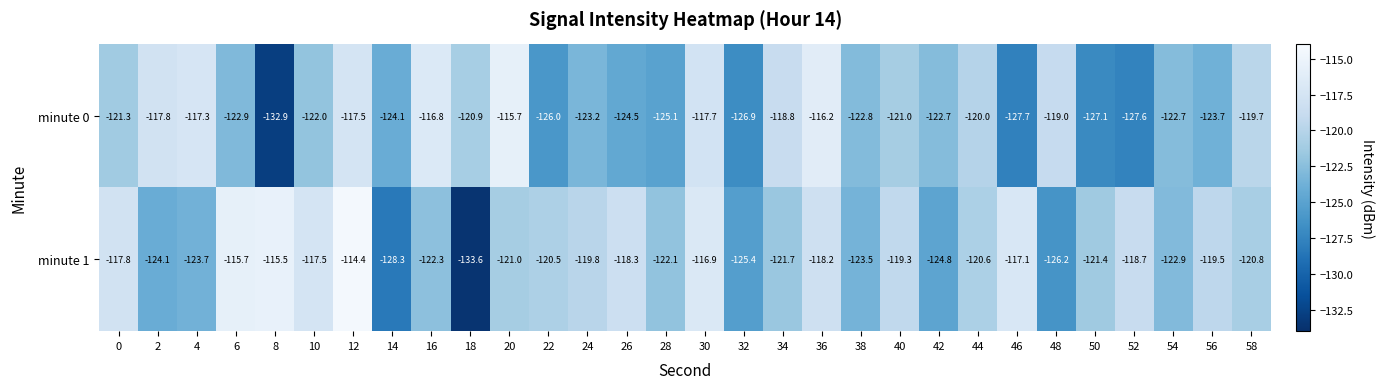

Rank the series by their maximum value, from highest to lowest.

minute 1, minute 0